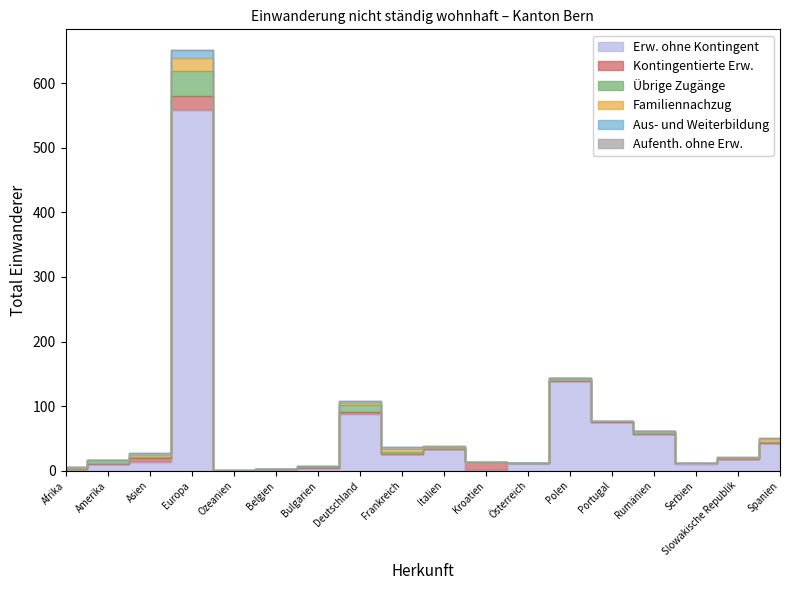

Which has a higher value, Ozeanien or Serbien?

Serbien